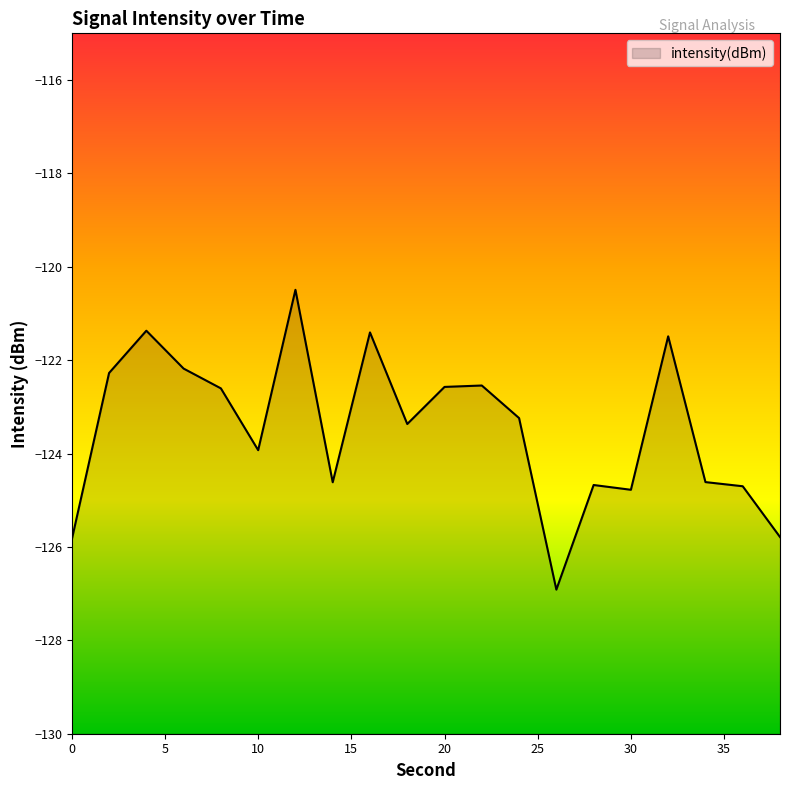

Rank the categories by value from lowest to highest.

26, 0, 38, 30, 36, 28, 14, 34, 10, 18, 24, 8, 20, 22, 2, 6, 32, 16, 4, 12